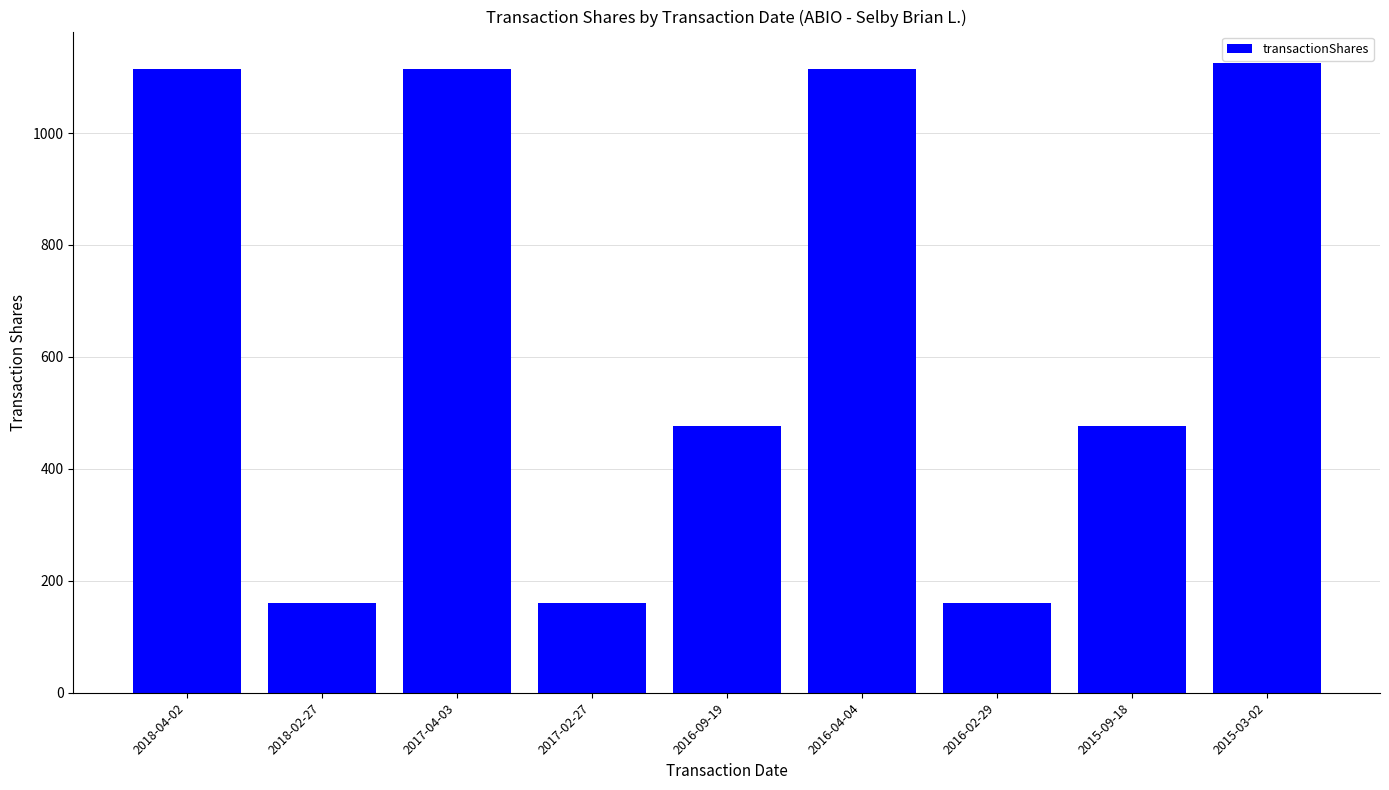

How many distinct data groups are displayed?

1